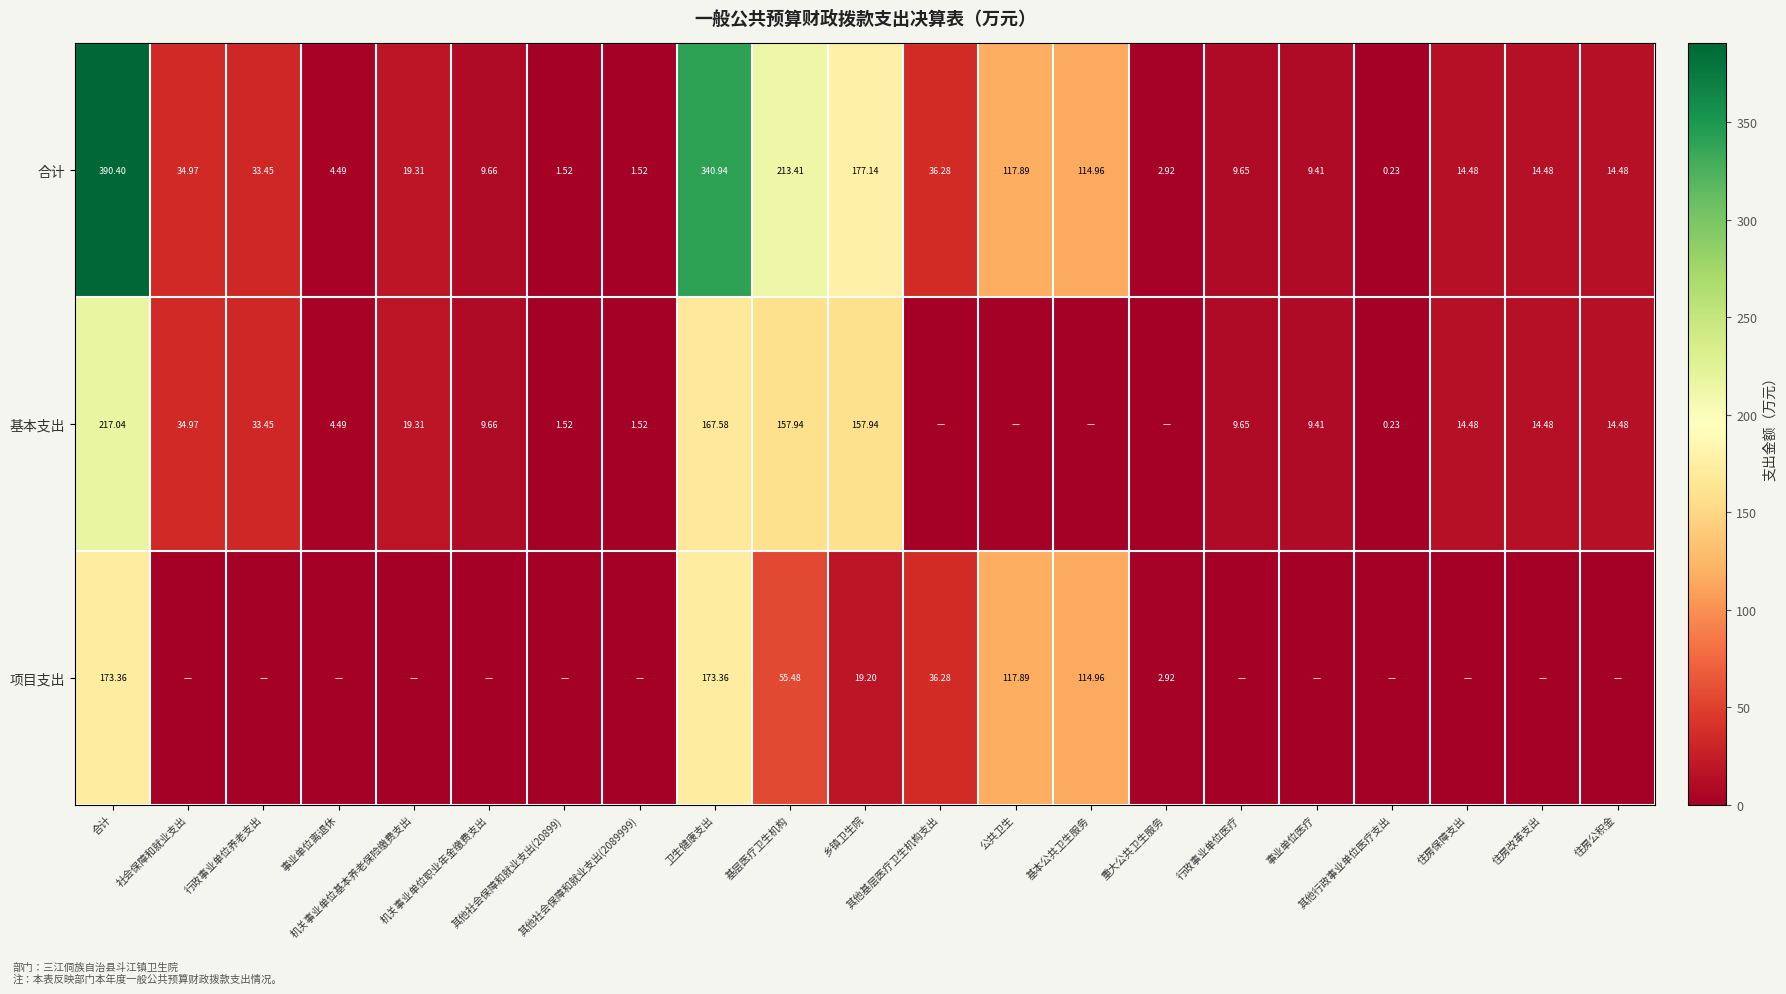

True or false: 合计 has a value of 390.4 at 合计.

True